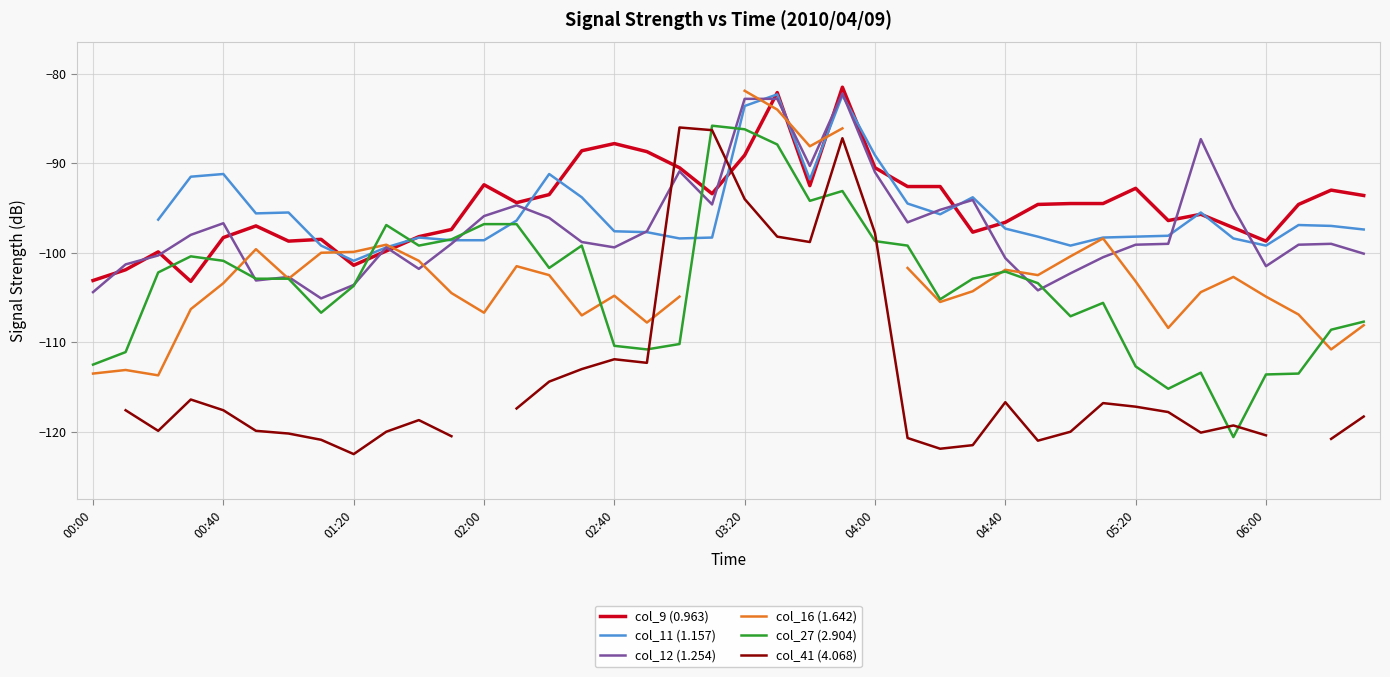

The col_27 (2.904) series shows -96.8 at 02:00. True or false?

True